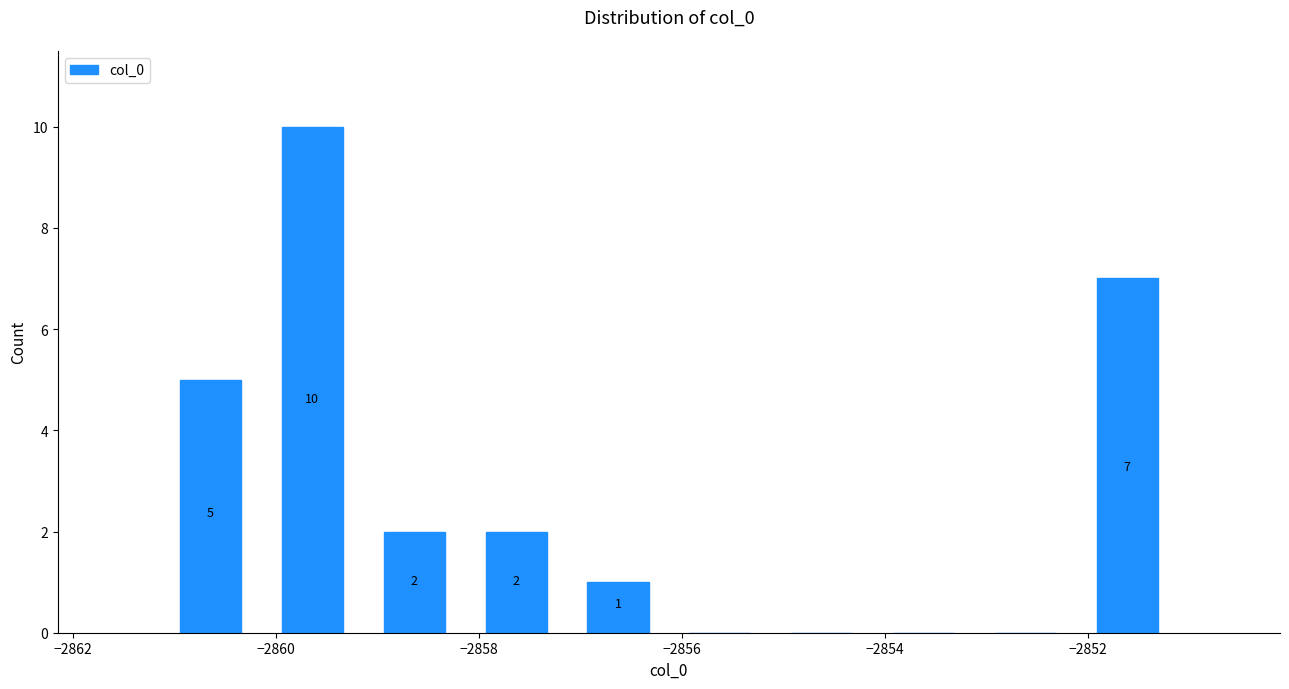

Over which range of the x-axis is the bar tallest?

-2860.2 to -2859.2